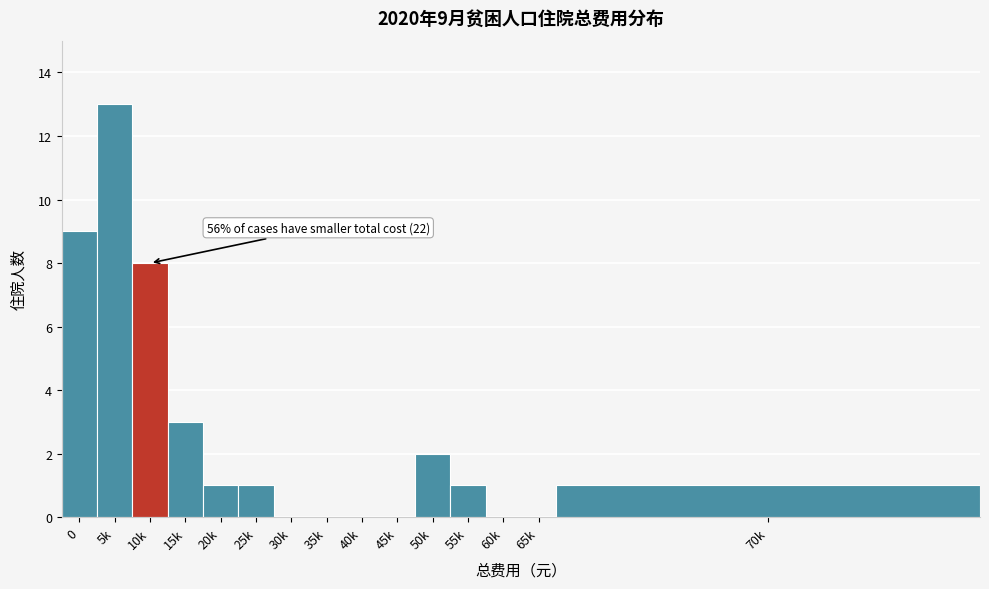

Reading left to right, what are all the values shown in this chart?

0=9	5k=13	10k=8	15k=3	20k=1	25k=1	30k=0	35k=0	40k=0	45k=0	50k=2	55k=1	60k=0	65k=0	70k=1